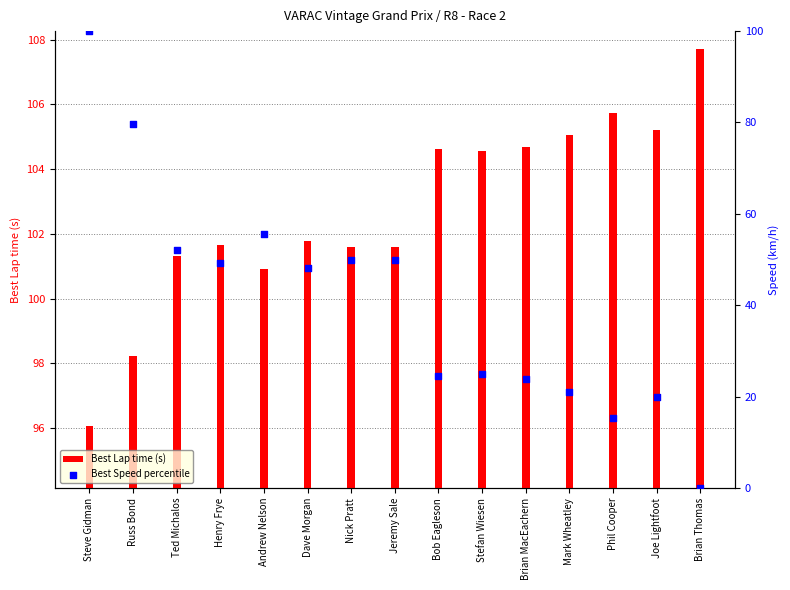

Which series has the widest spread of Y values?

Best Speed percentile